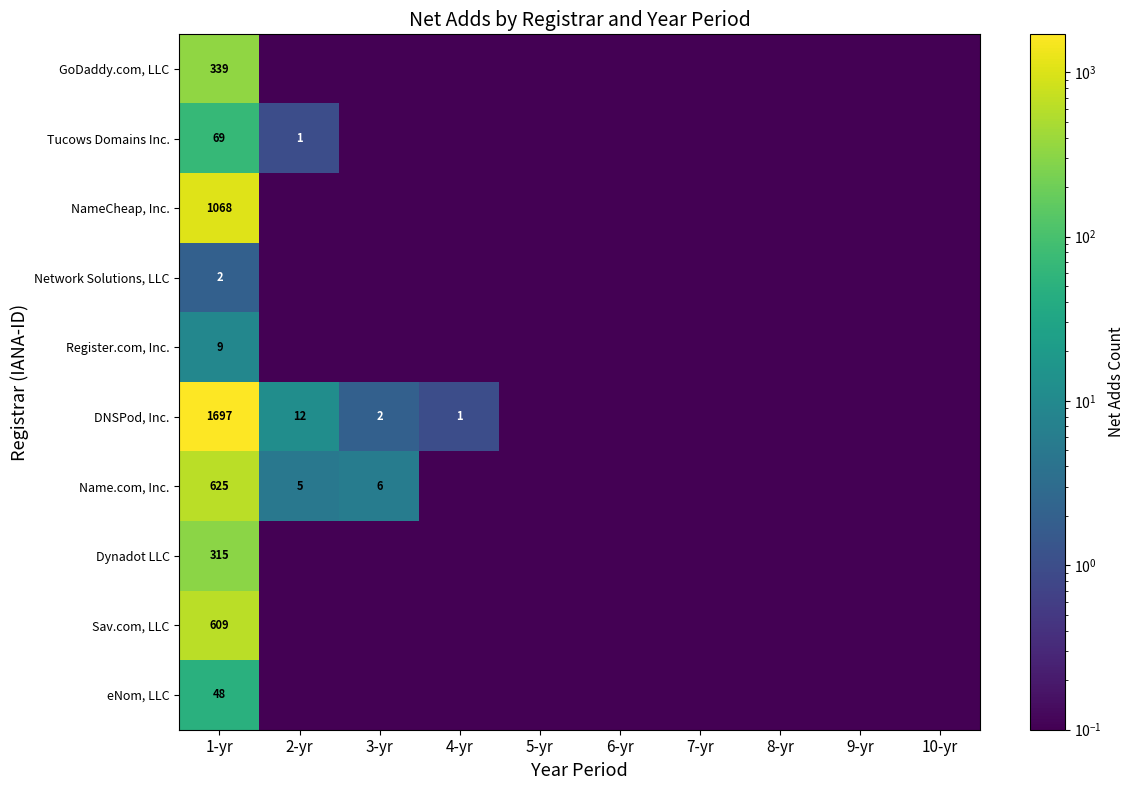

At which category is the sum across all series the highest?

1-yr